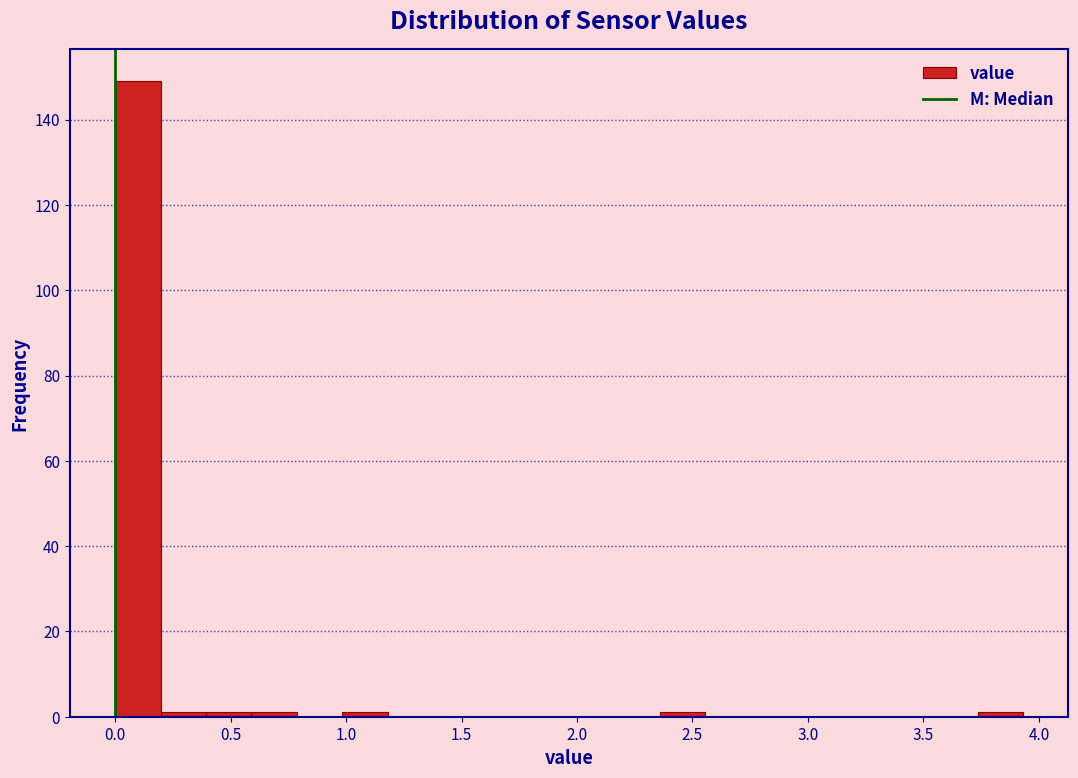

Around what value on the x-axis is the tallest bar? Give the approximate position of its centre, as read against the axis.

0.10